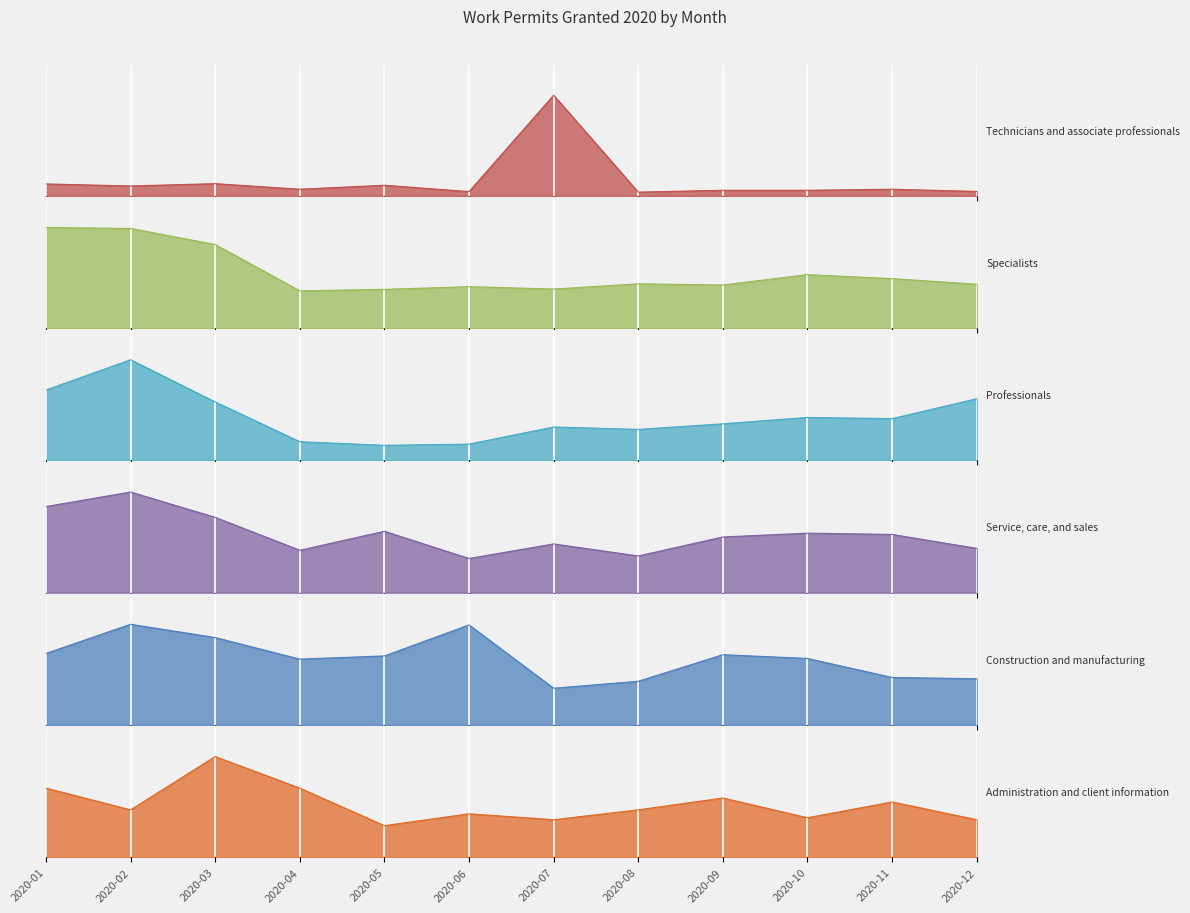

Which label corresponds to the smallest value in the chart?

2020-05